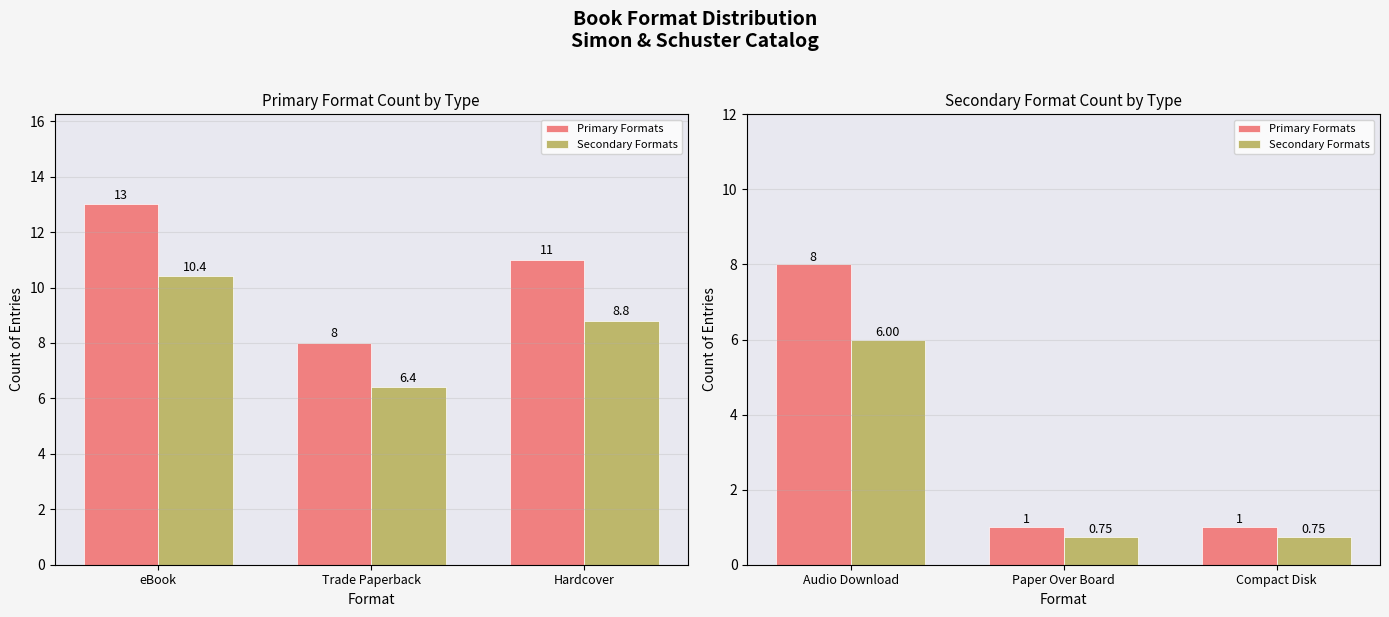

Between Compact Disk and Paper Over Board, which is larger?

Compact Disk